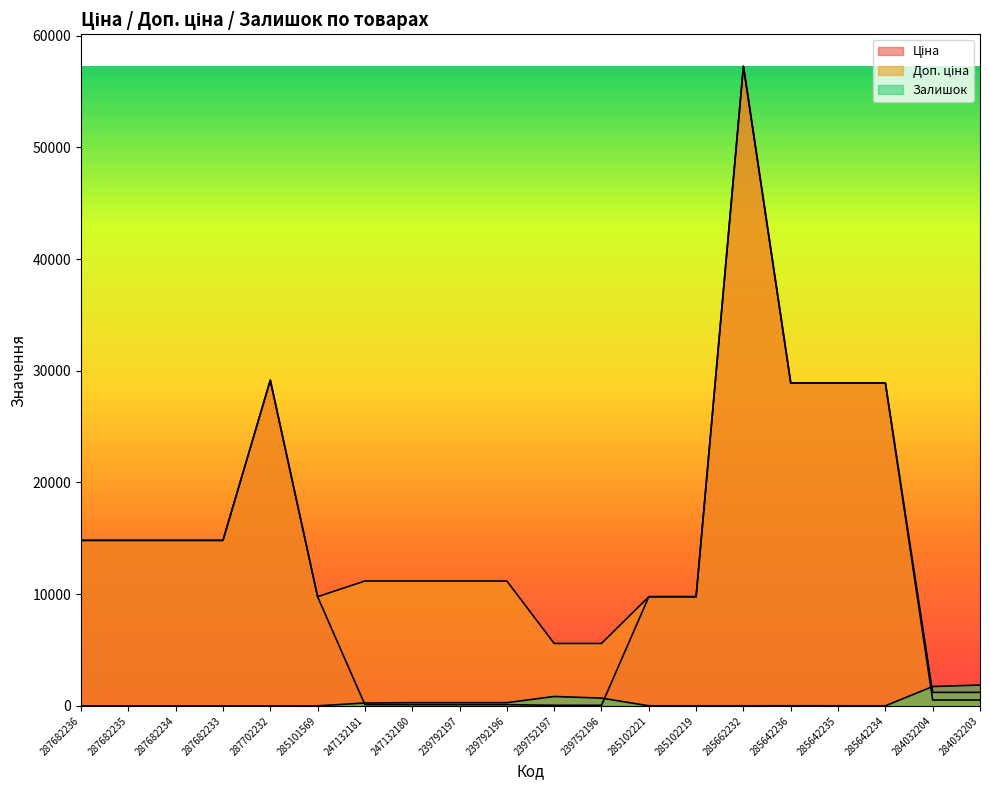

Where is Ціна nearest to the value 28656?

285642236